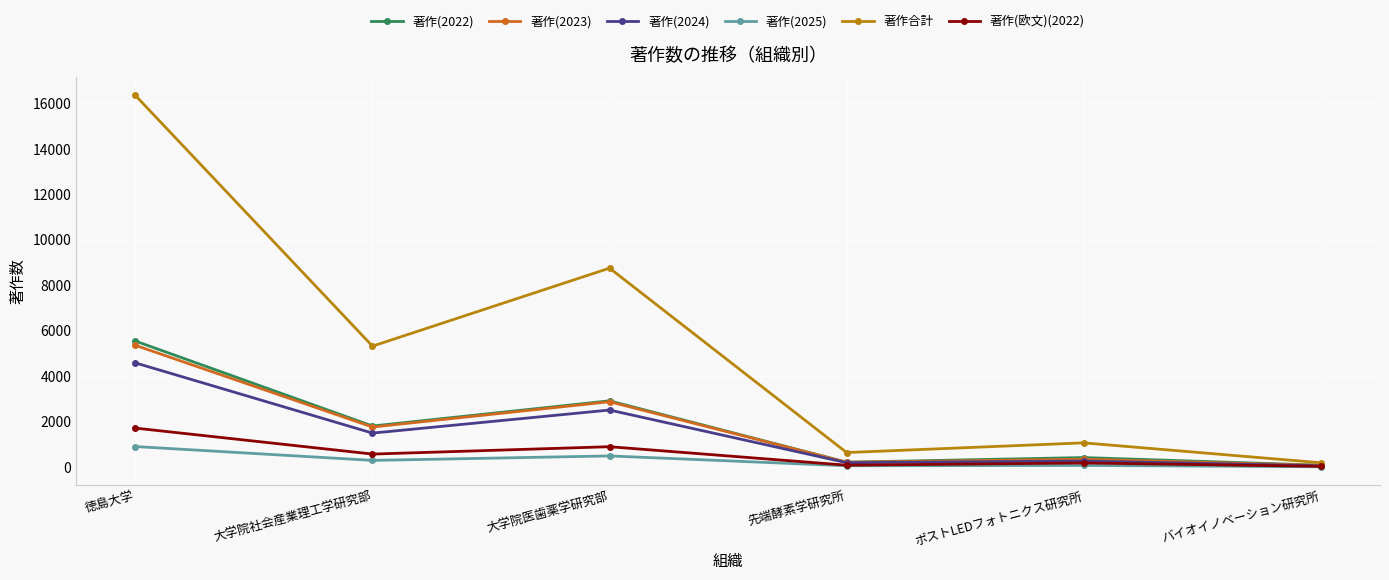

At which label does 著作(2022) first exceed 1795?

徳島大学